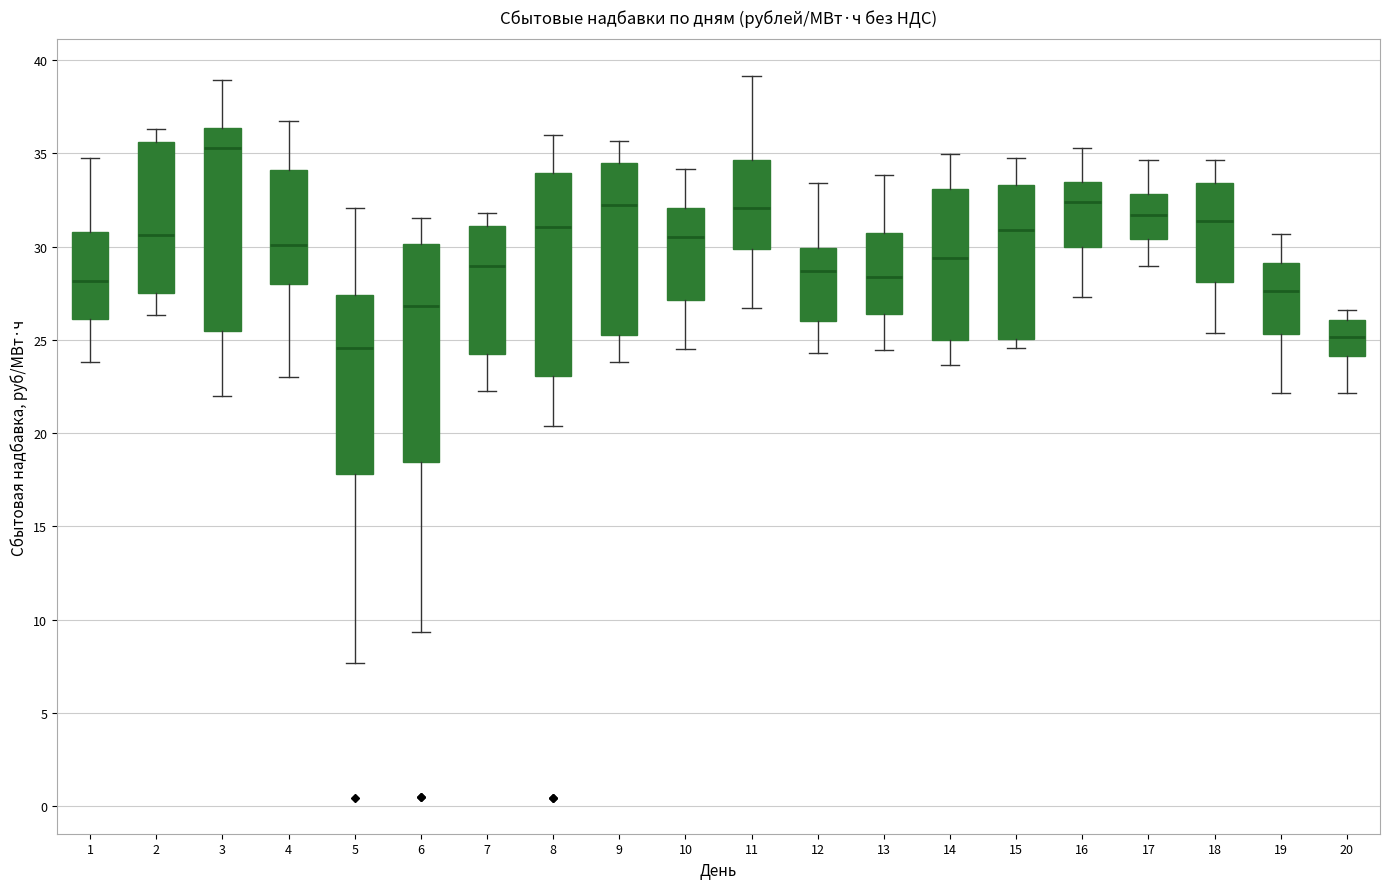

Which box is the tallest, from its lower edge to its upper edge?

6